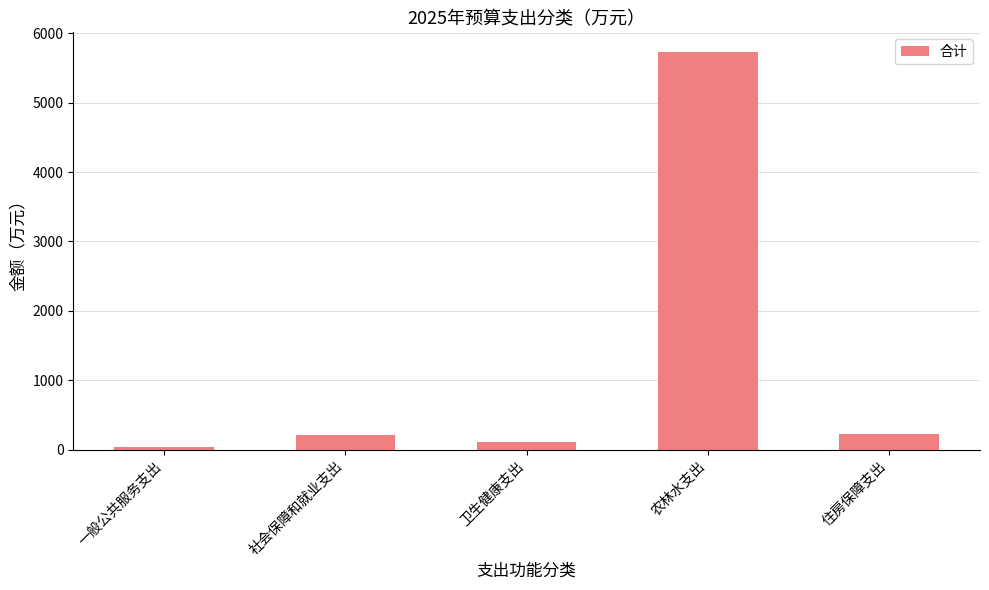

Does the chart contain stacked bars?

No